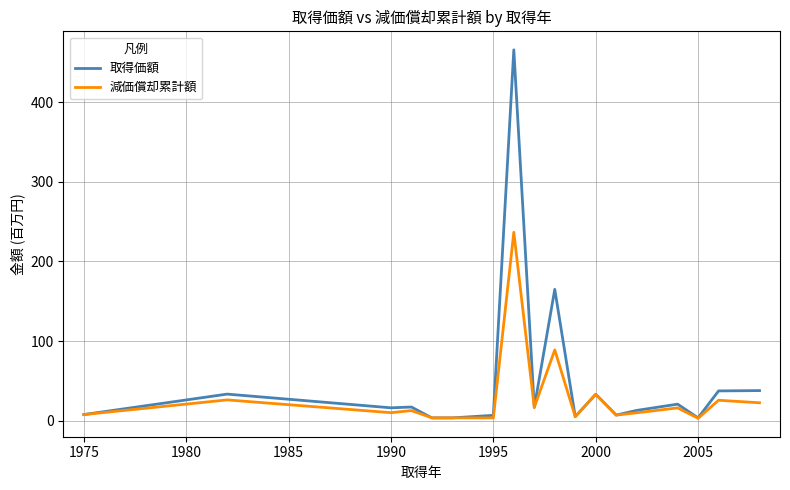

What is the greatest value displayed?

465.7